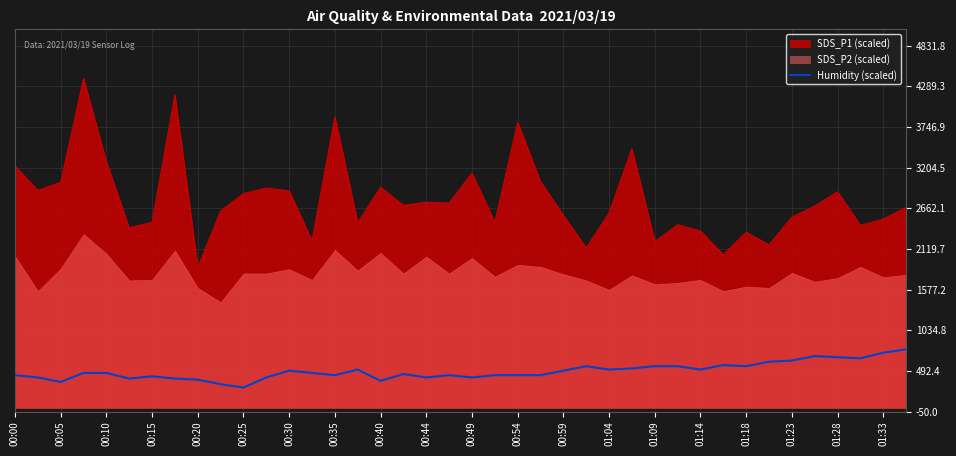

What is the minimum value for SDS_P1 (scaled)?

1875.0